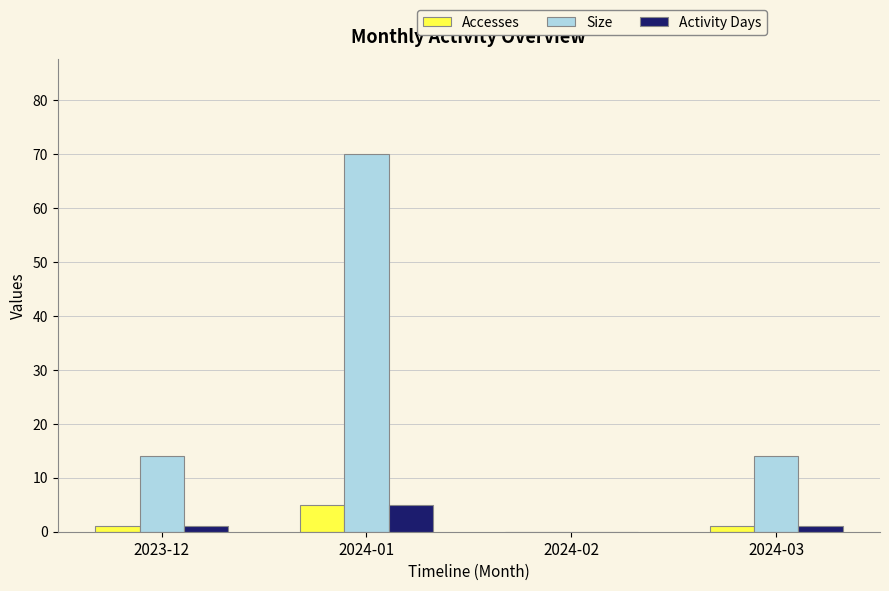

Does the chart contain stacked bars?

No